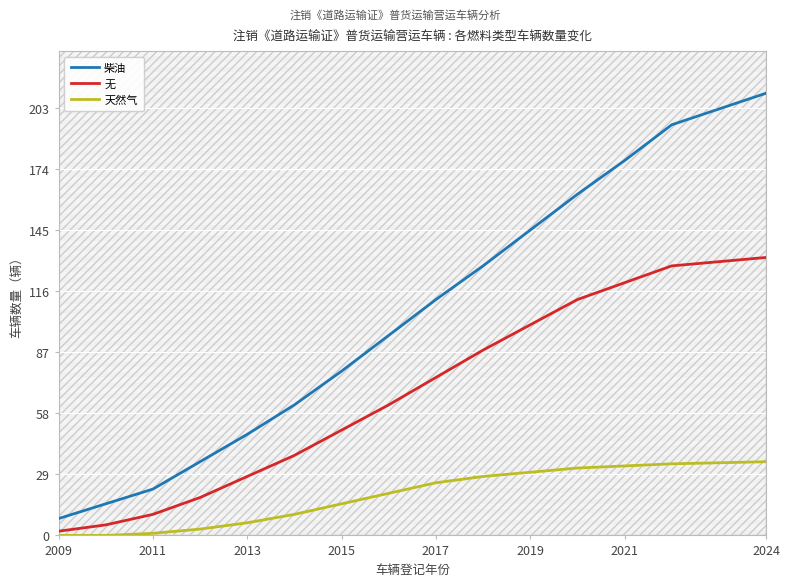

Which series has the widest spread of values?

柴油